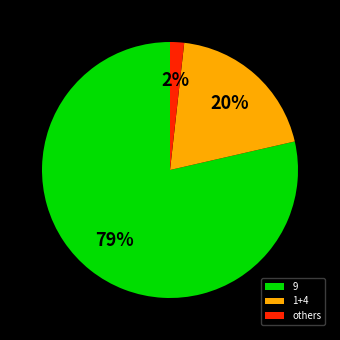

To the nearest percent, what is the average slice percentage?

33%